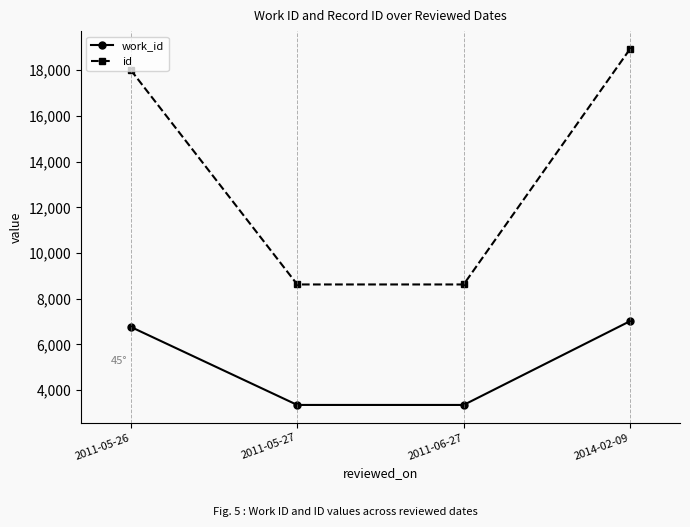

What is the difference between the maximum and minimum values in the id series?

10309